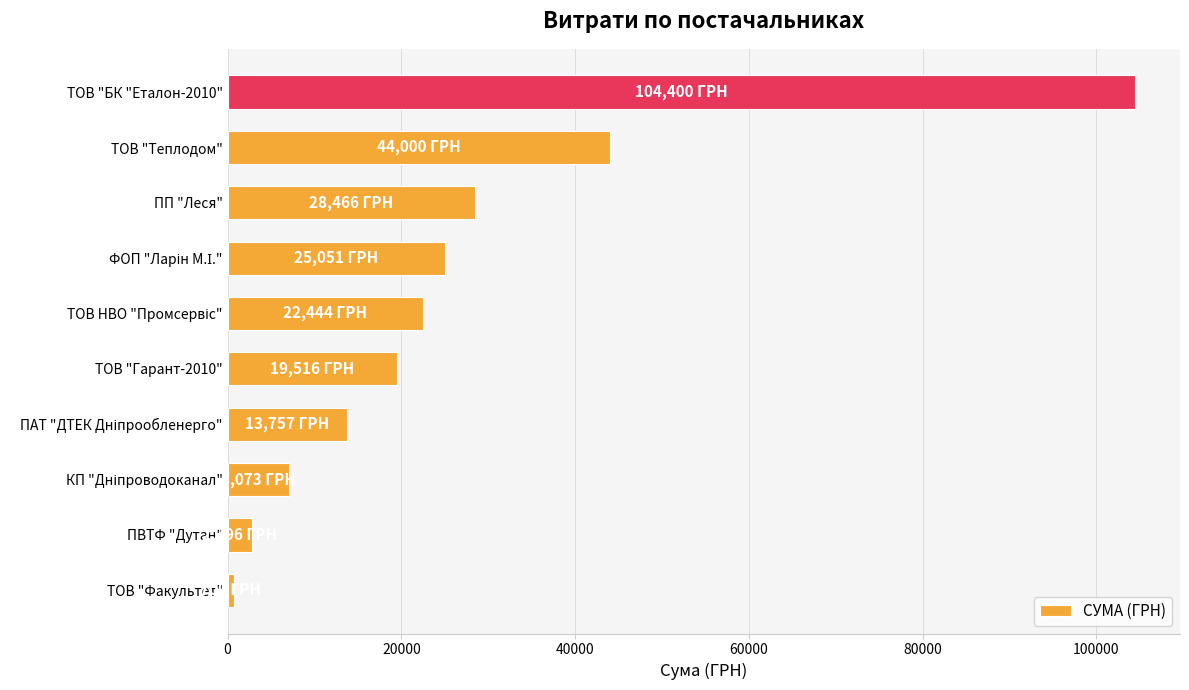

At which category does the chart reach its peak across all series?

ТОВ "БК "Еталон-2010"